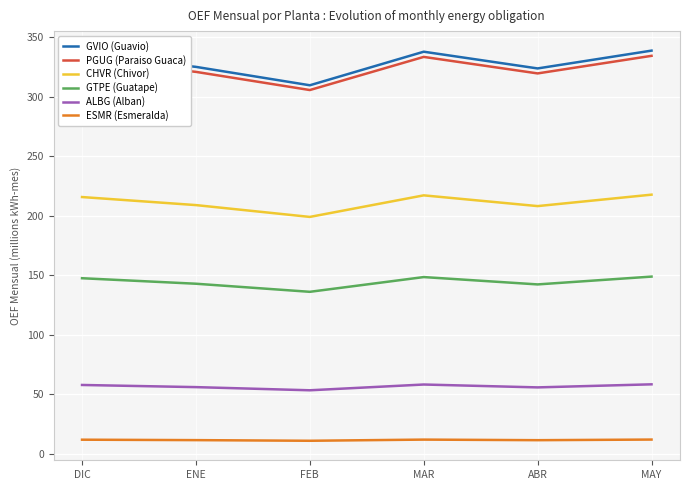

What is the difference between the maximum and minimum values in the CHVR (Chivor) series?

18.7